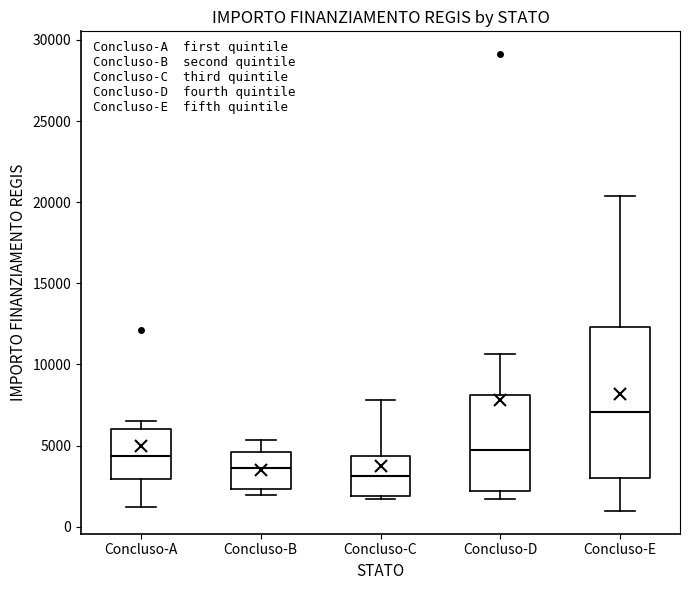

Comparing the boxes themselves (not the whiskers), which one is the tallest?

Concluso-E